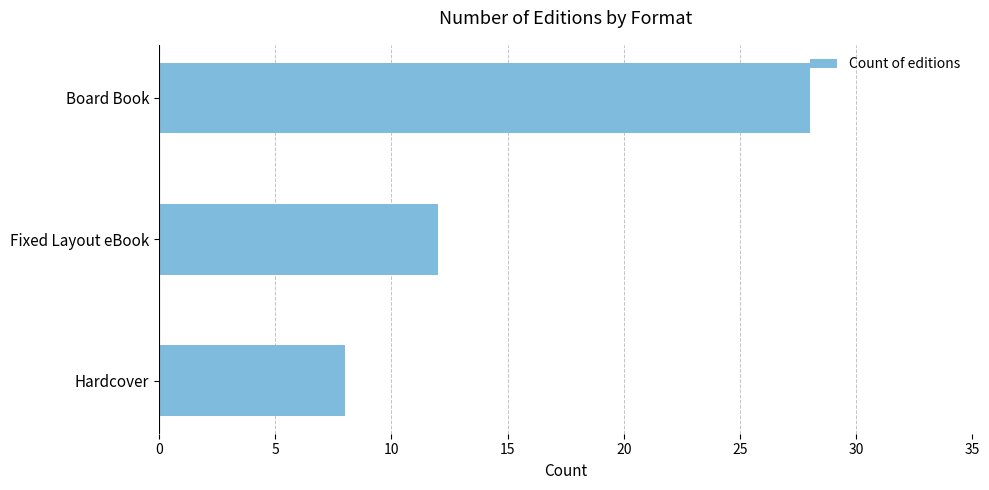

What is the difference between the second highest and minimum values?

4